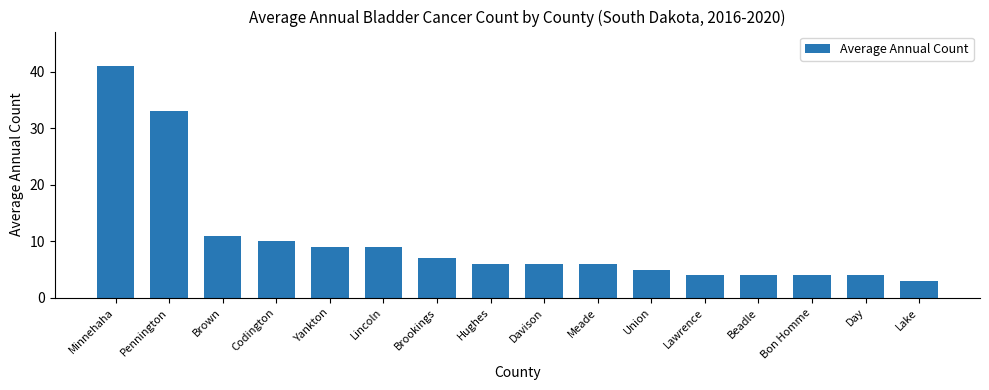

Does the chart contain stacked bars?

No